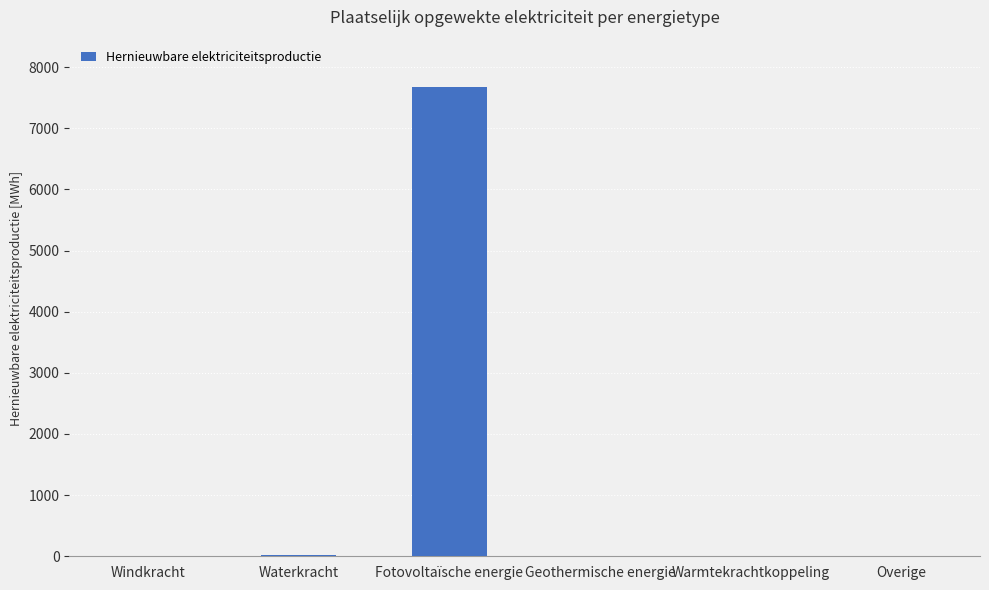

True or false: the data shows 0.0 at Windkracht.

True